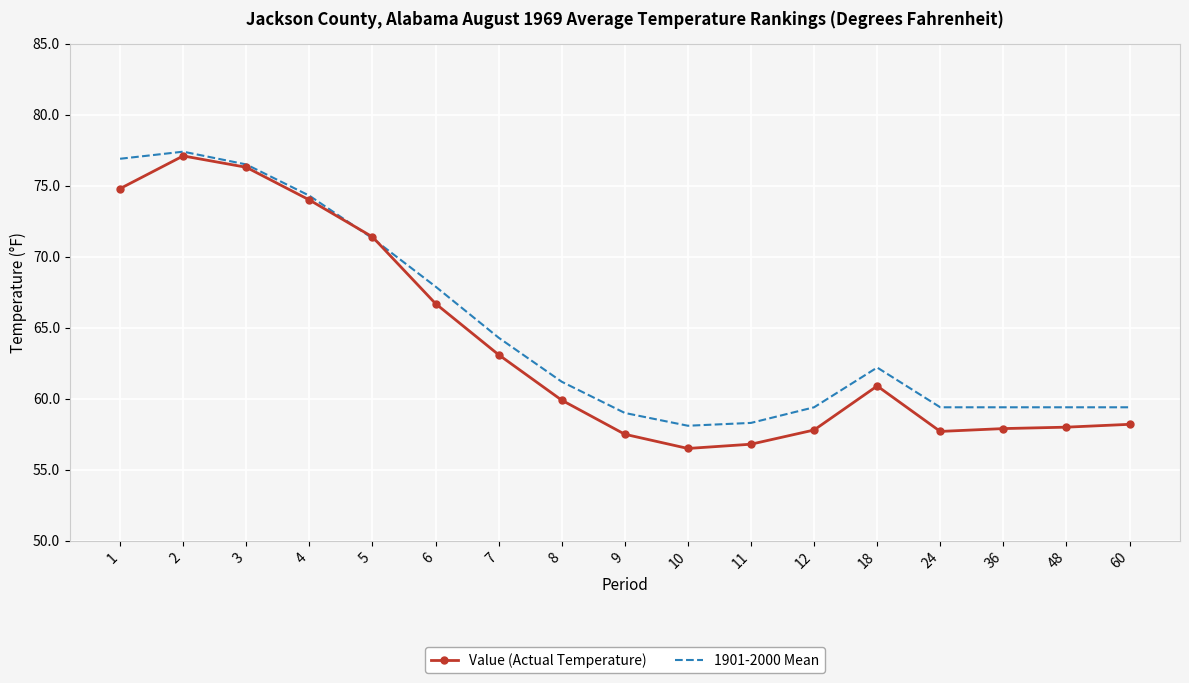

What is the total value across all series at 36?

117.3